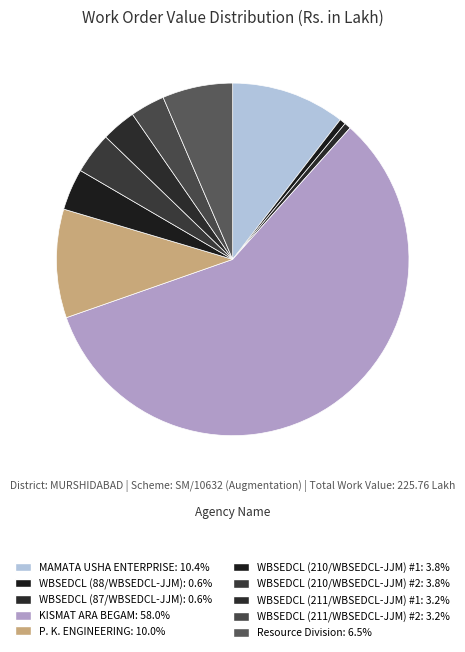

What percentage is the KISMAT ARA BEGAM slice, to the nearest percent?

58%